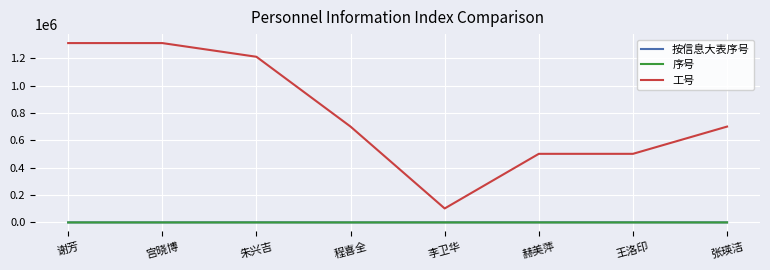

What is the maximum value shown in the chart?

1310012